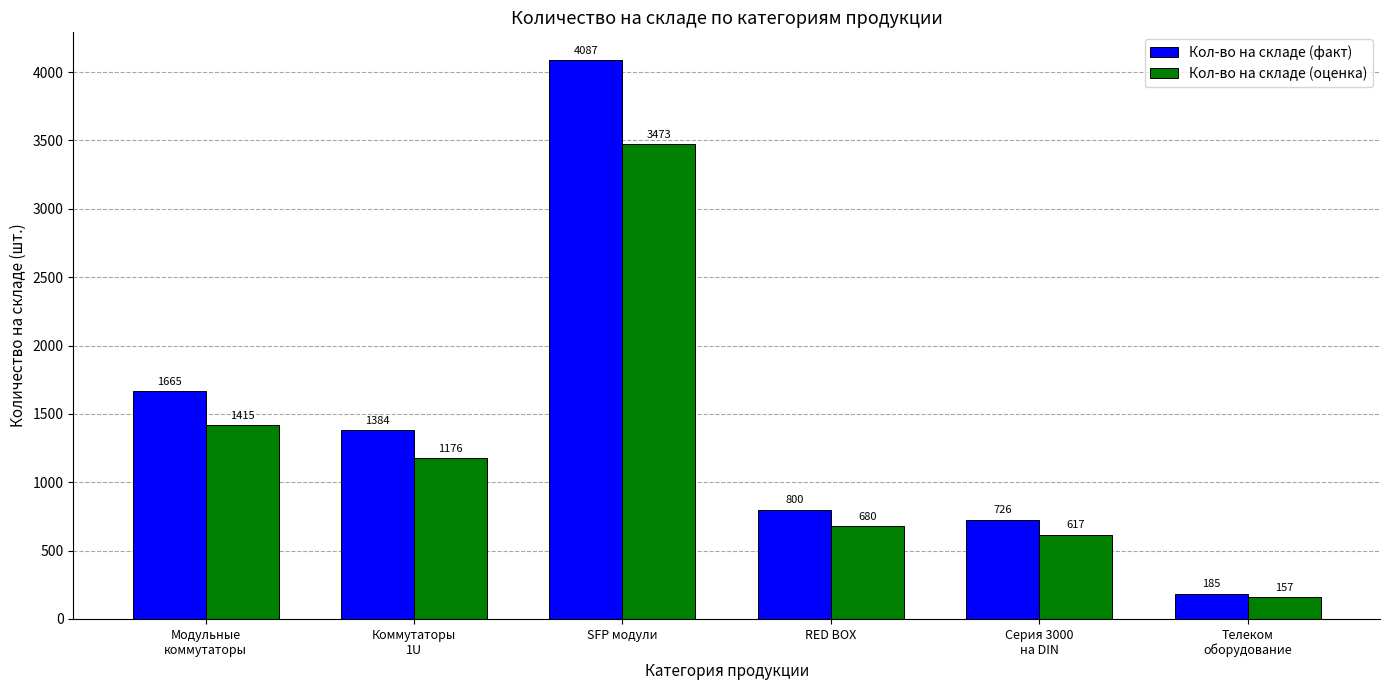

At Телеком
оборудование, list the series in order from largest to smallest.

Кол-во на складе (факт), Кол-во на складе (оценка)